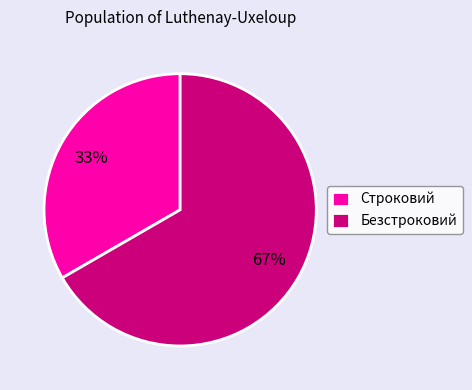

How many slices are in this pie chart?

2